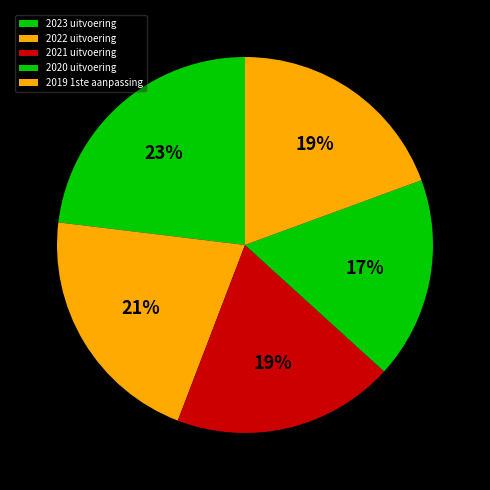

What is the change in value from 2022 uitvoering to 2019 1ste aanpassing?

-253